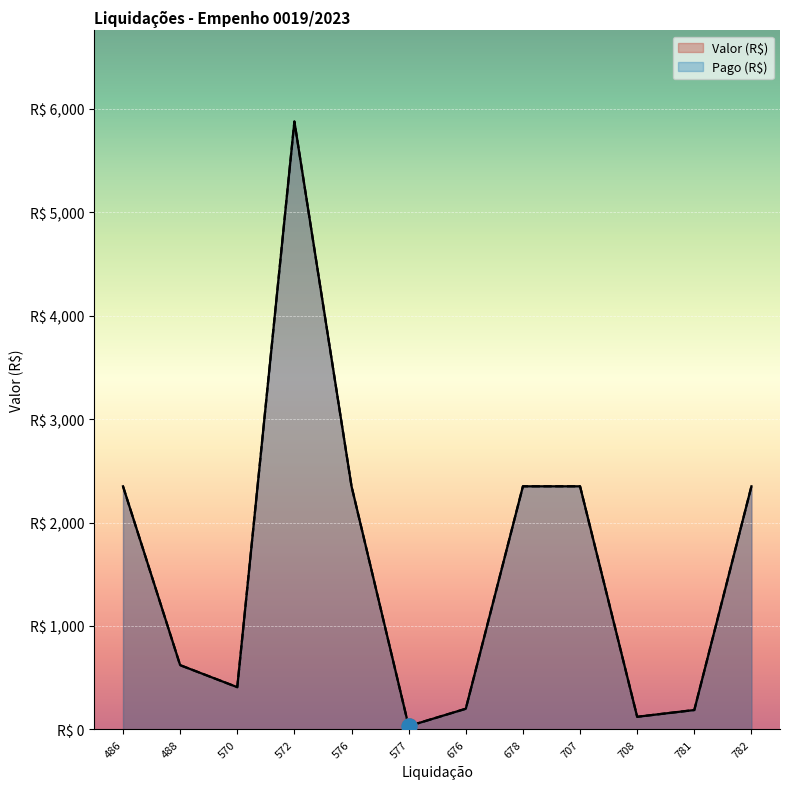

True or false: Valor (R$) and Pago (R$) intersect in this chart.

False